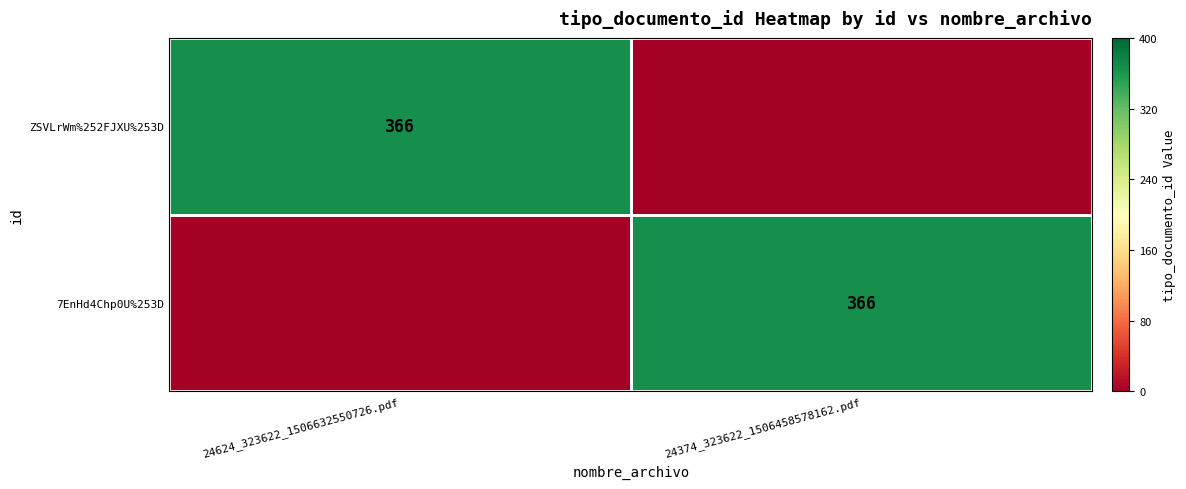

The value of 7EnHd4Chp0U%253D at 24374_323622_1506458578162.pdf is 124. True or false?

False